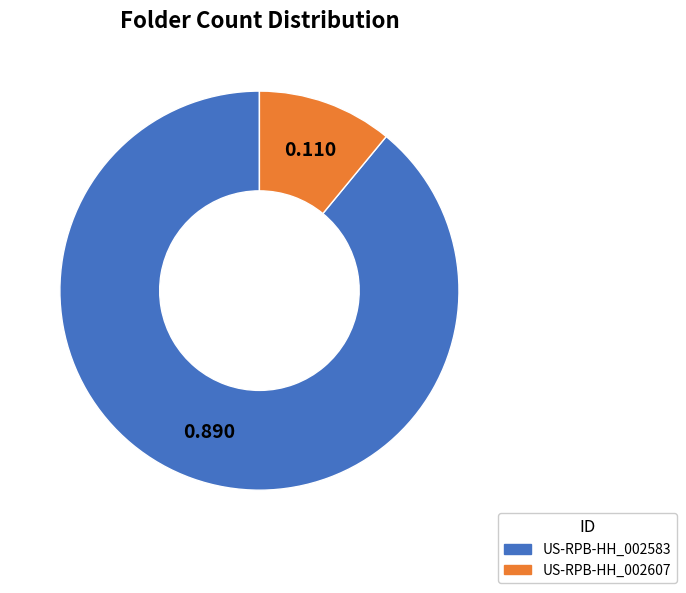

How many slices are in this pie chart?

2